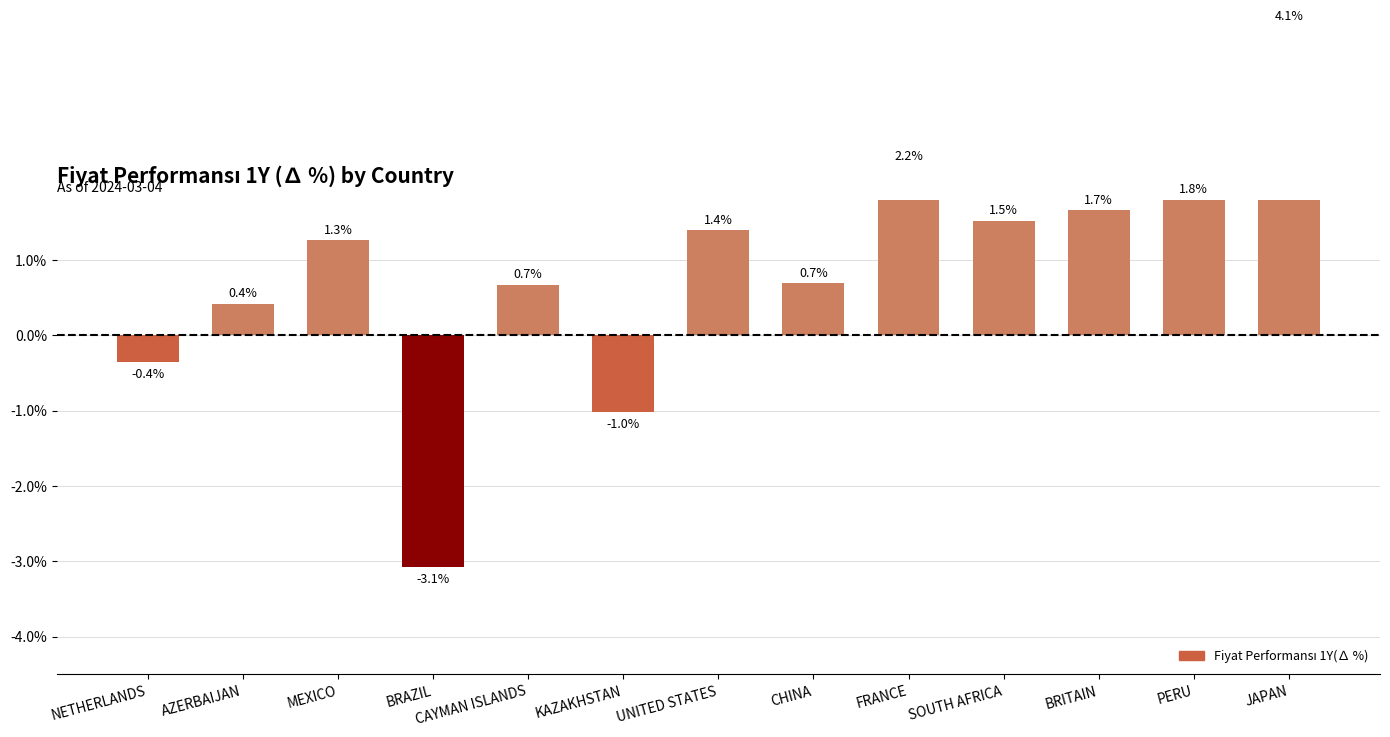

Which label corresponds to the smallest value in the chart?

BRAZIL